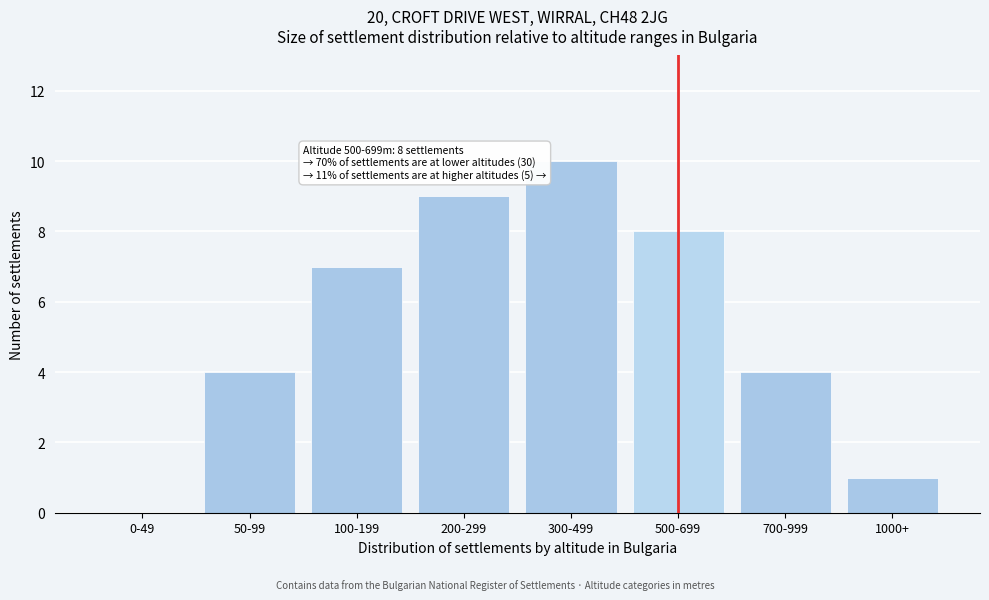

Reading left to right, extract all data points from this chart.

0-49=0	50-99=4	100-199=7	200-299=9	300-499=10	500-699=8	700-999=4	1000+=1